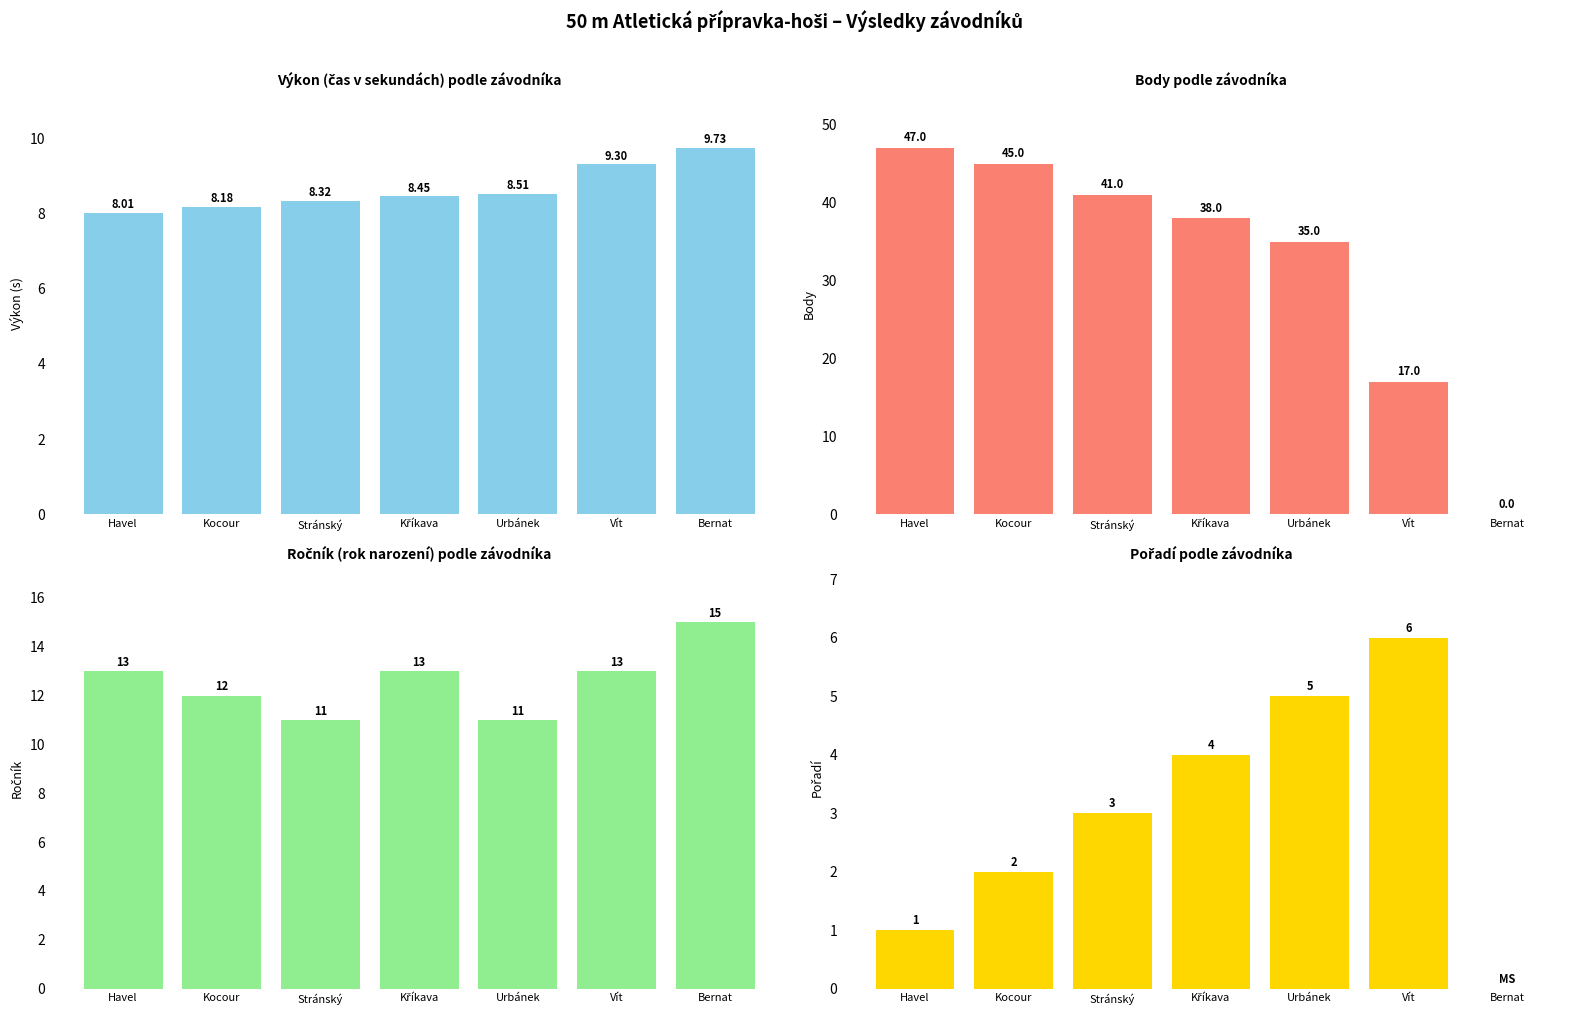

Is it true that Výkon equals 8.3 at Stránský?

True